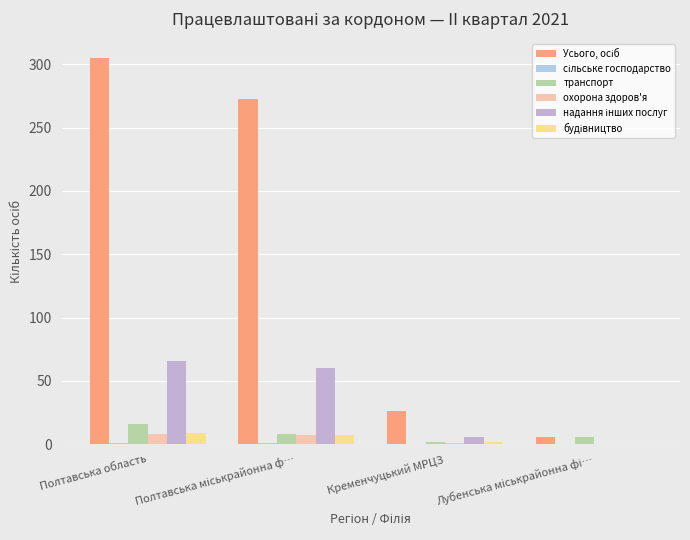

What is the sum of all охорона здоров'я values?

16